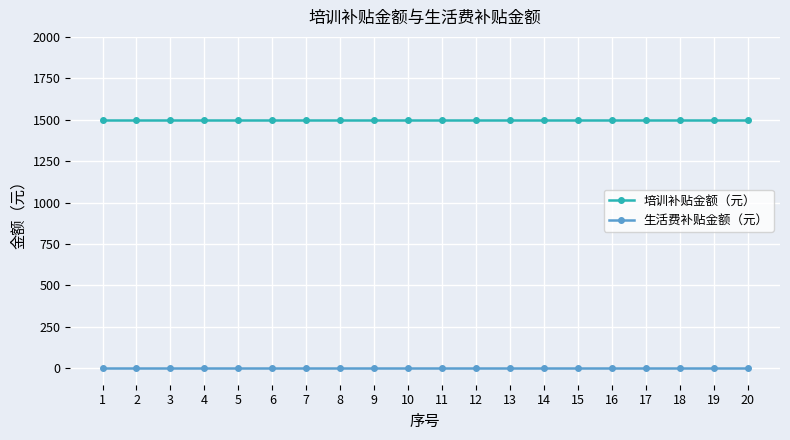

What is the sum of the 培训补贴金额（元） values at 12 and 18?

3000